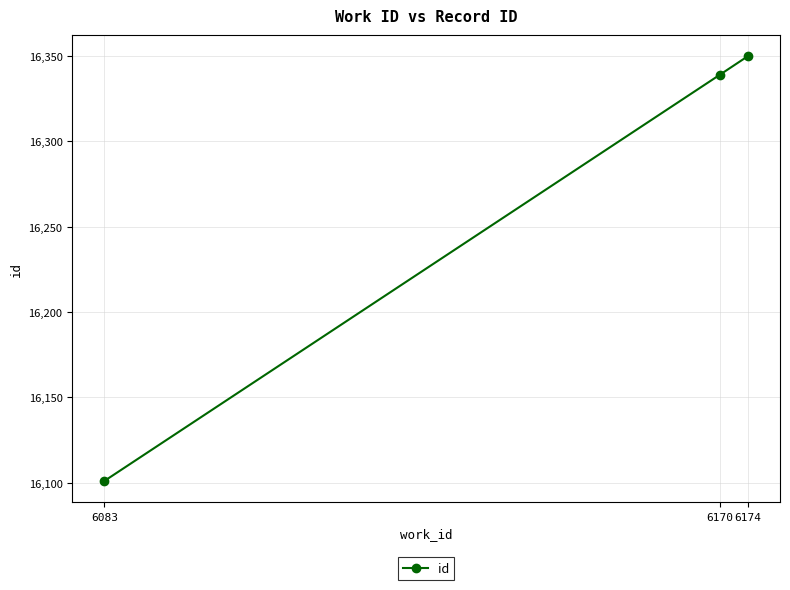

Rank the categories by value from lowest to highest.

6083, 6170, 6174